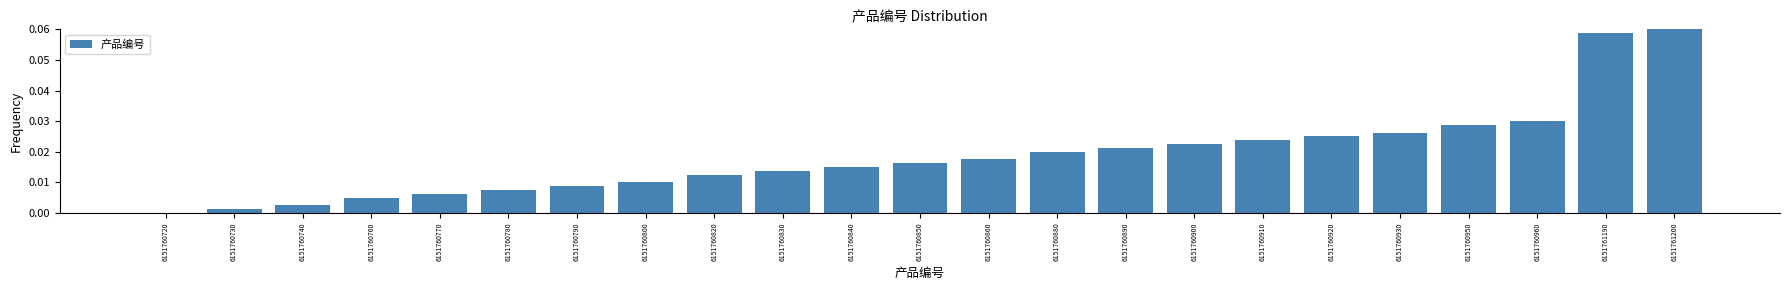

Which label corresponds to the largest value in the chart?

6151761200